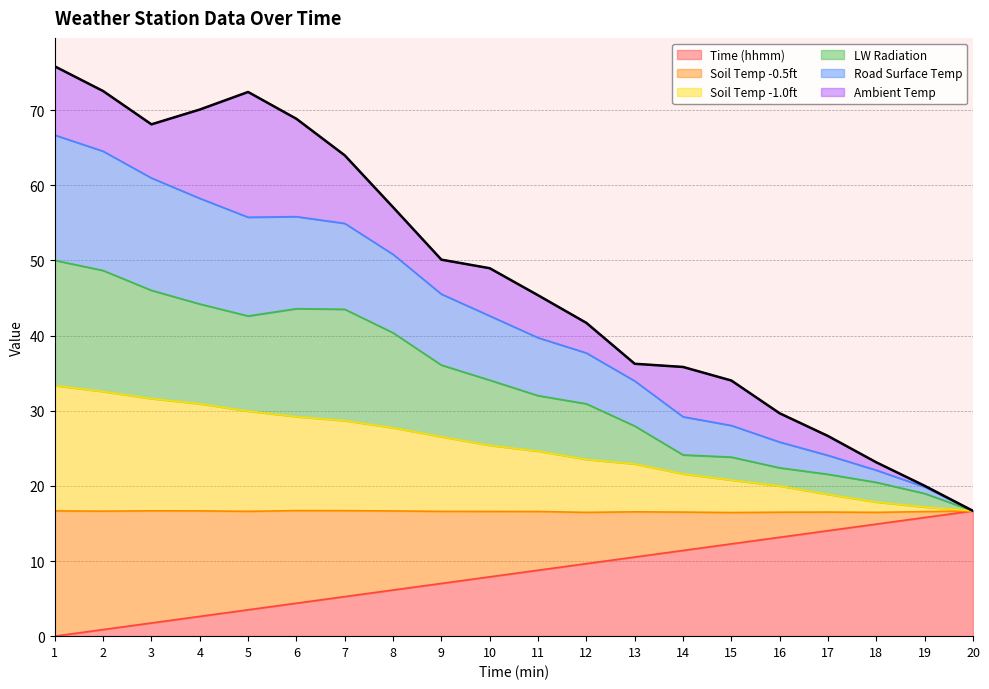

How many positive values does the col_1 series have?

19